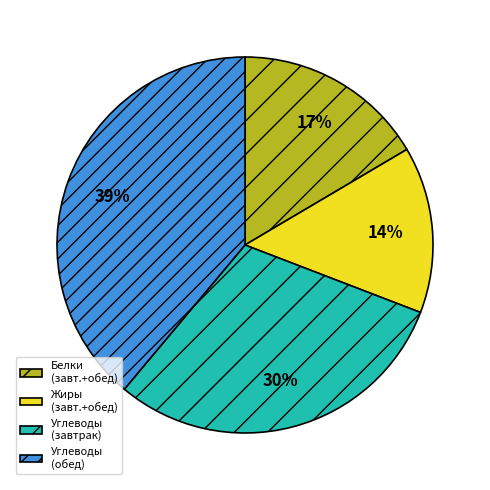

Rank the categories by value from lowest to highest.

Жиры (завт.+обед), Белки (завт.+обед), Углеводы (завтрак), Углеводы (обед)